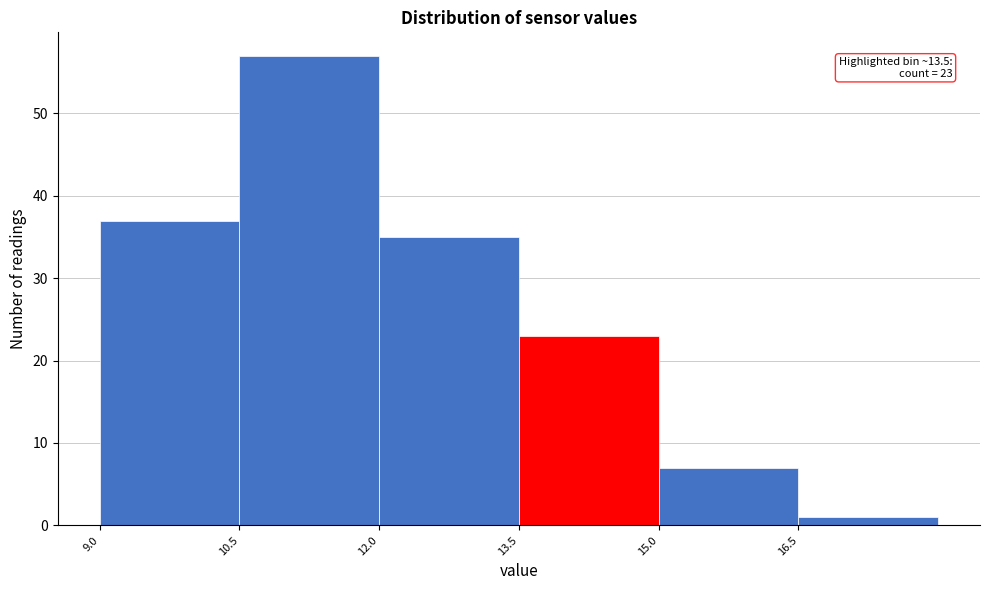

Which range on the x-axis has the tallest bar?

10.5 to 12.0